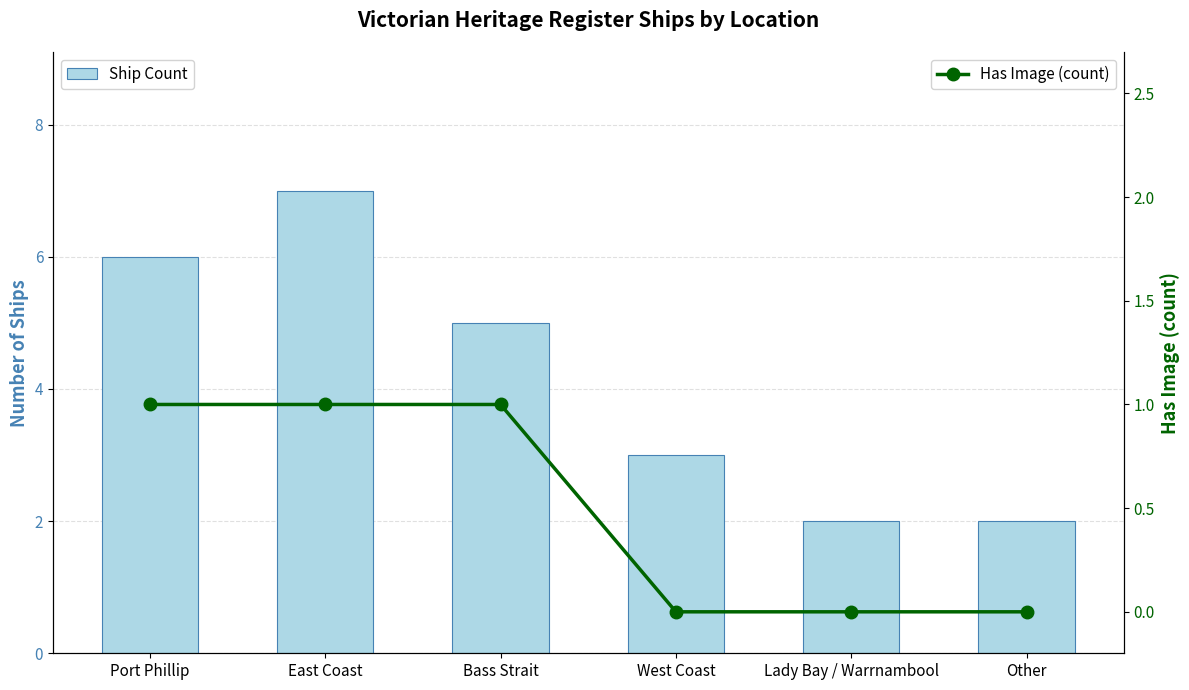

Does the chart contain any negative values?

No